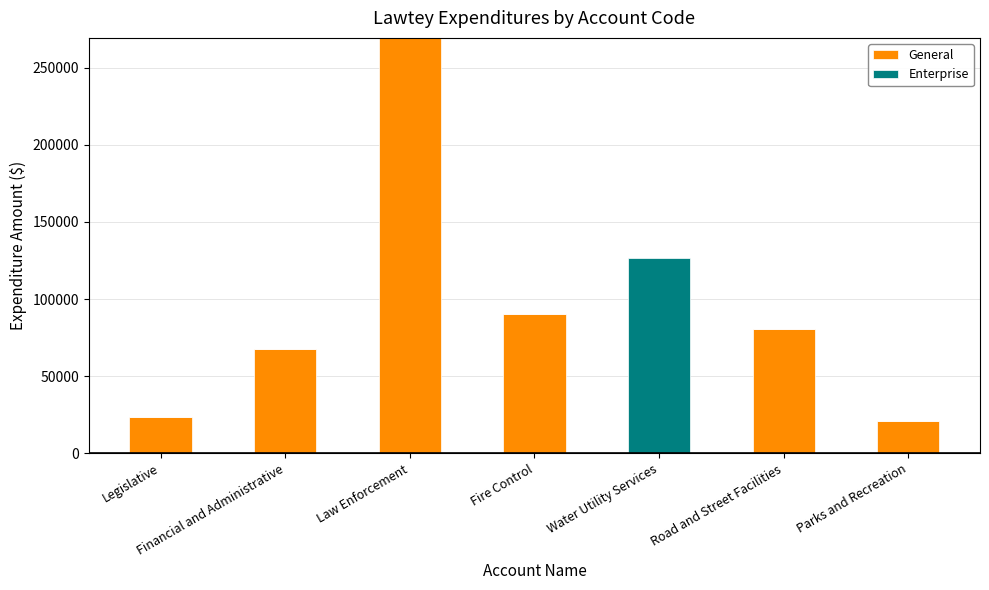

How many values in General are above zero?

6